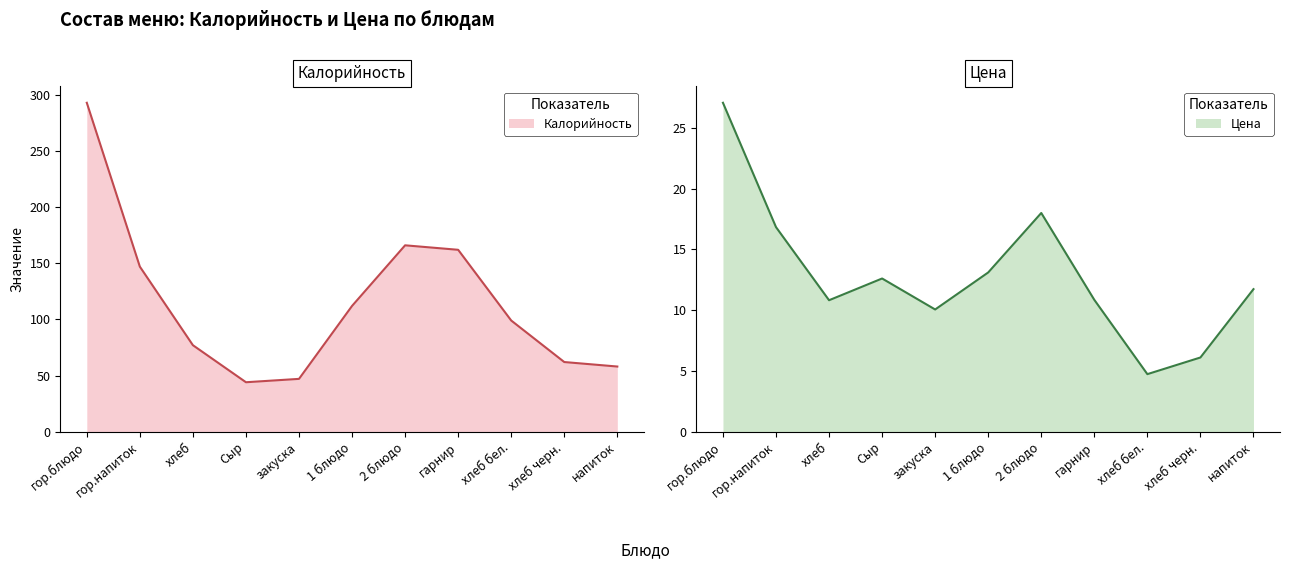

True or false: Калорийность and Цена cross at least once.

False